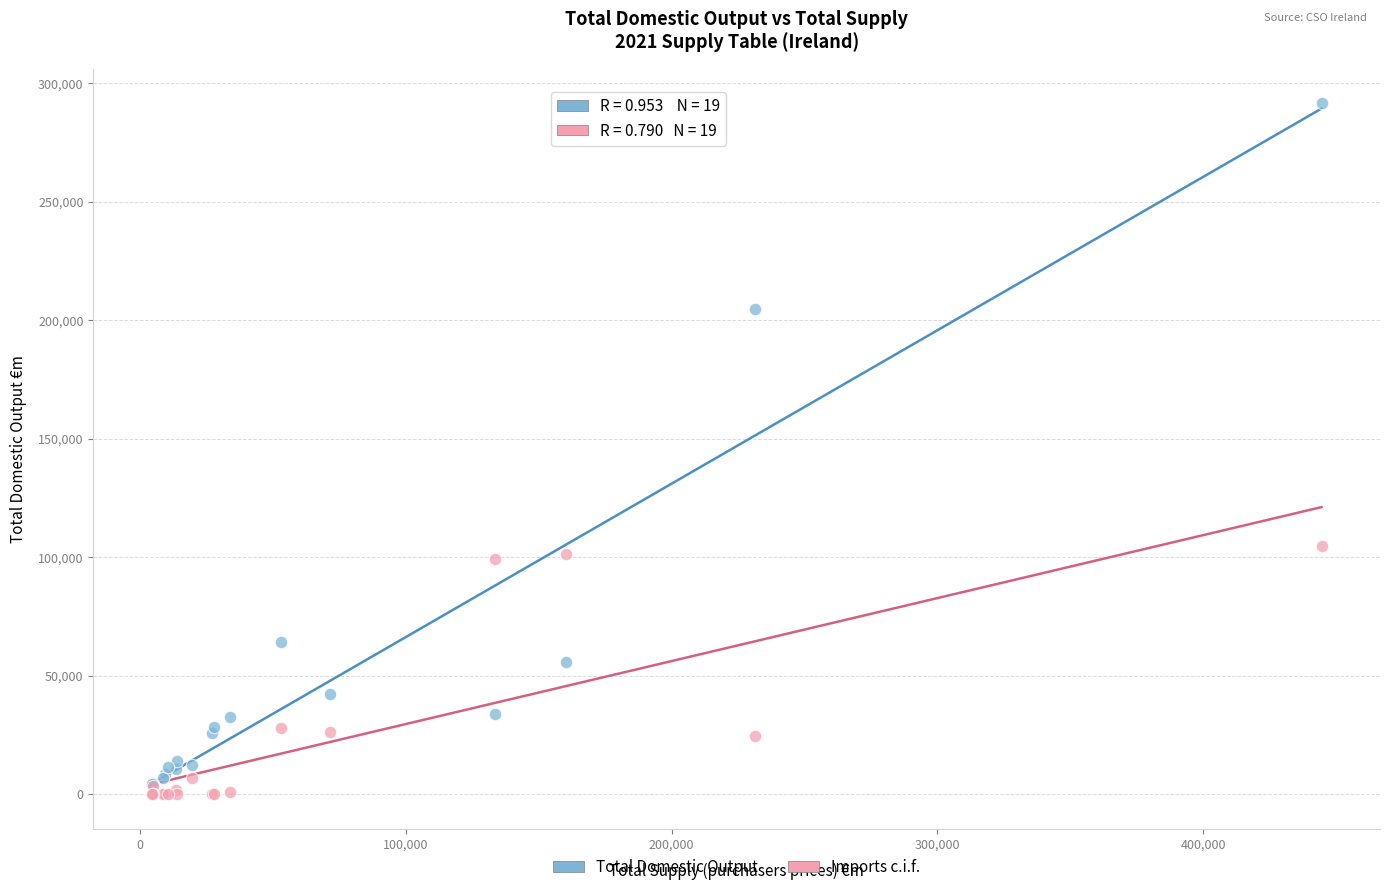

Which series contains the highest Y value?

Total Domestic Output